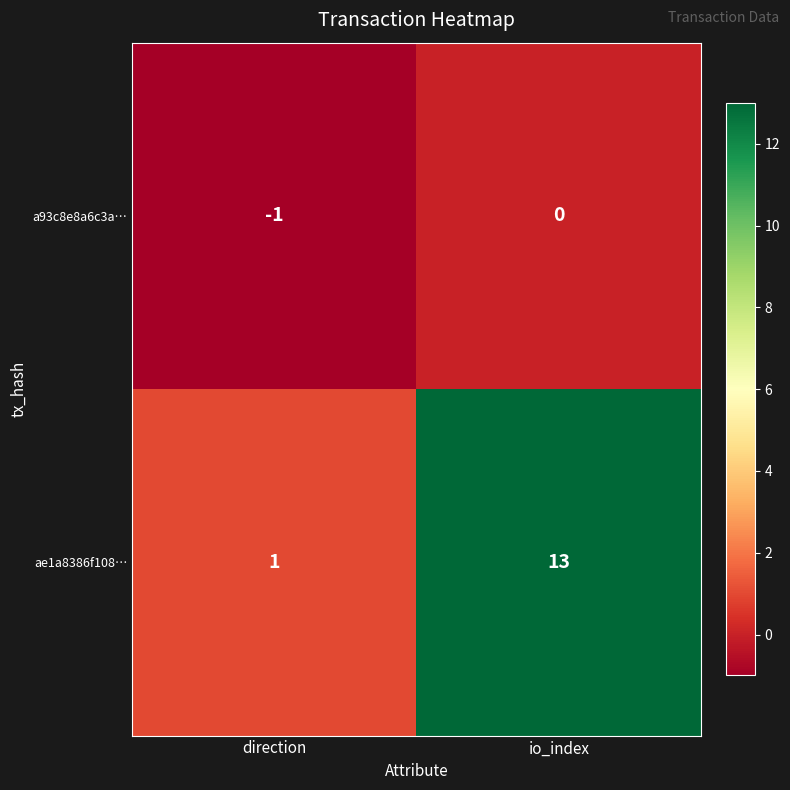

Which series has the widest spread of values?

ae1a8386f108…